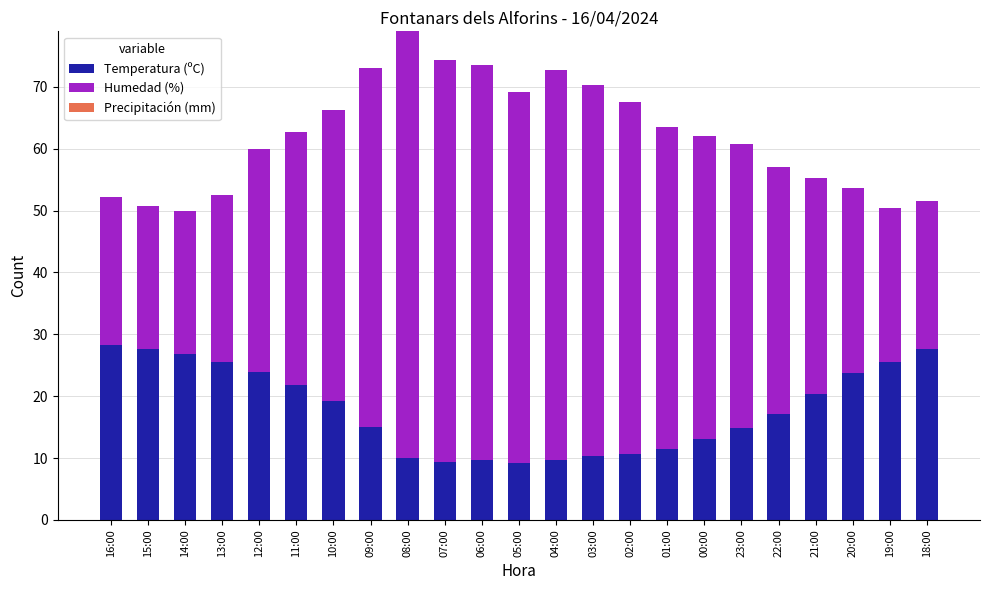

True or false: Temperatura (ºC) has a value of 34.0 at 13:00.

False